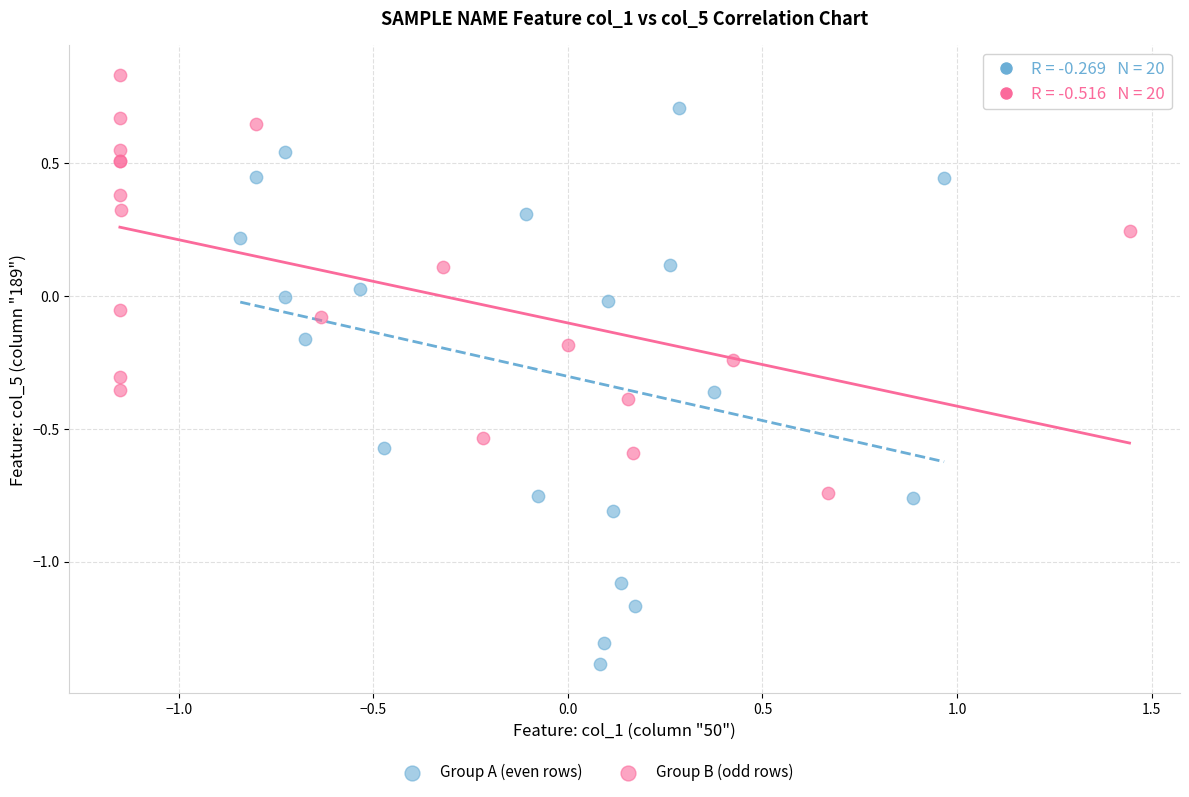

Which series contains the highest Y value?

Group B (odd rows)